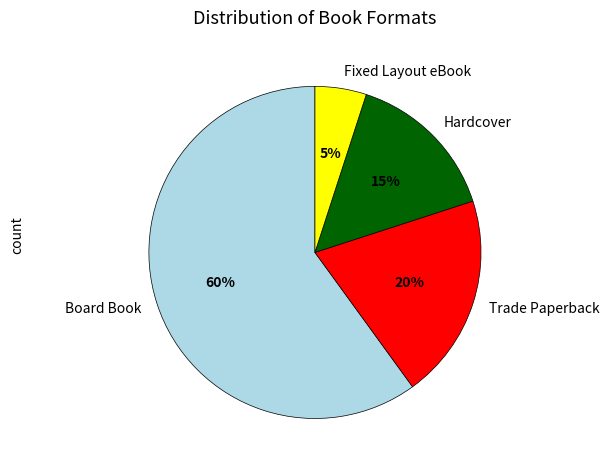

Which slice is the smallest?

Fixed Layout eBook